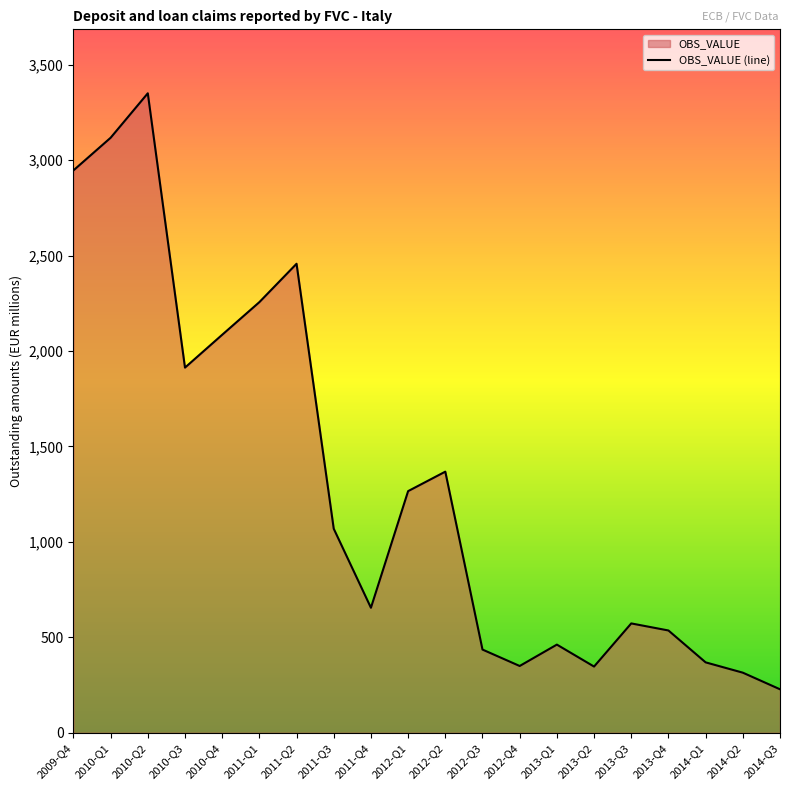

True or false: the data shows 3117 at 2010-Q1.

True